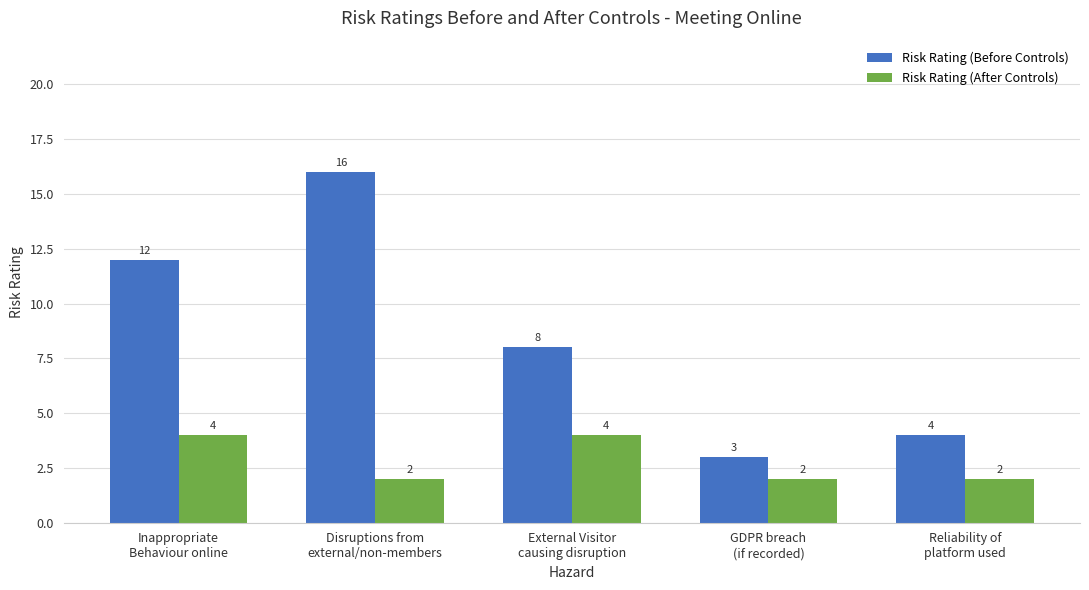

Which series has the largest total across all categories?

Risk Rating (Before Controls)